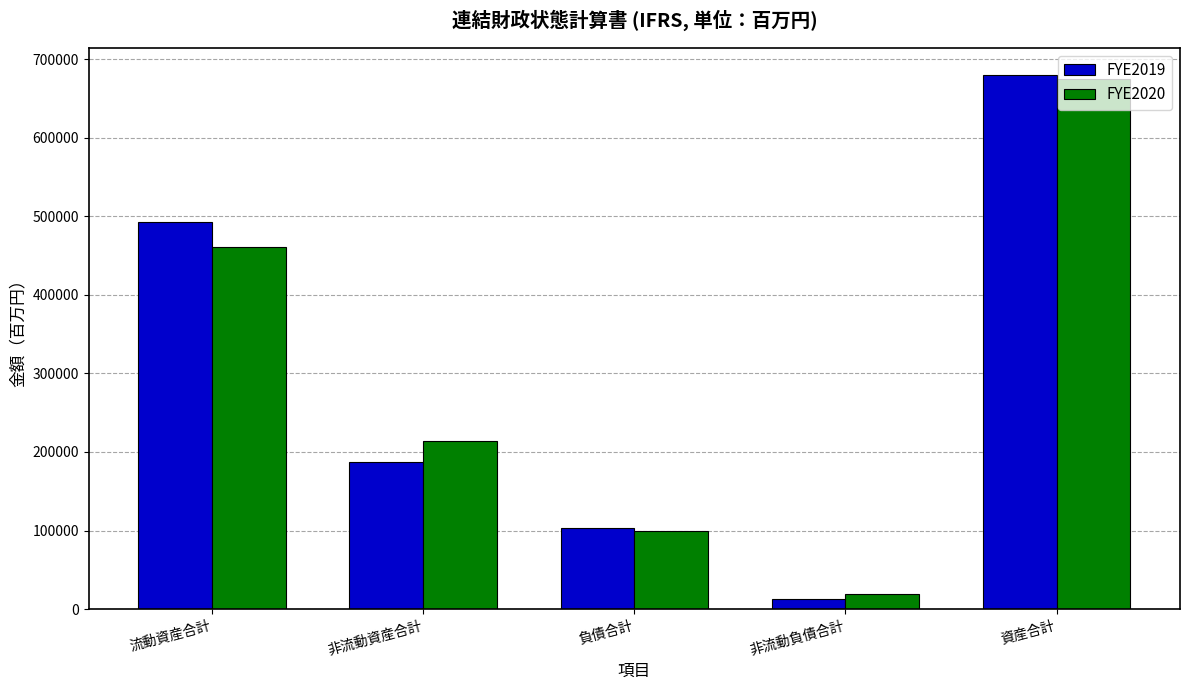

At which category is the sum across all series the highest?

資産合計